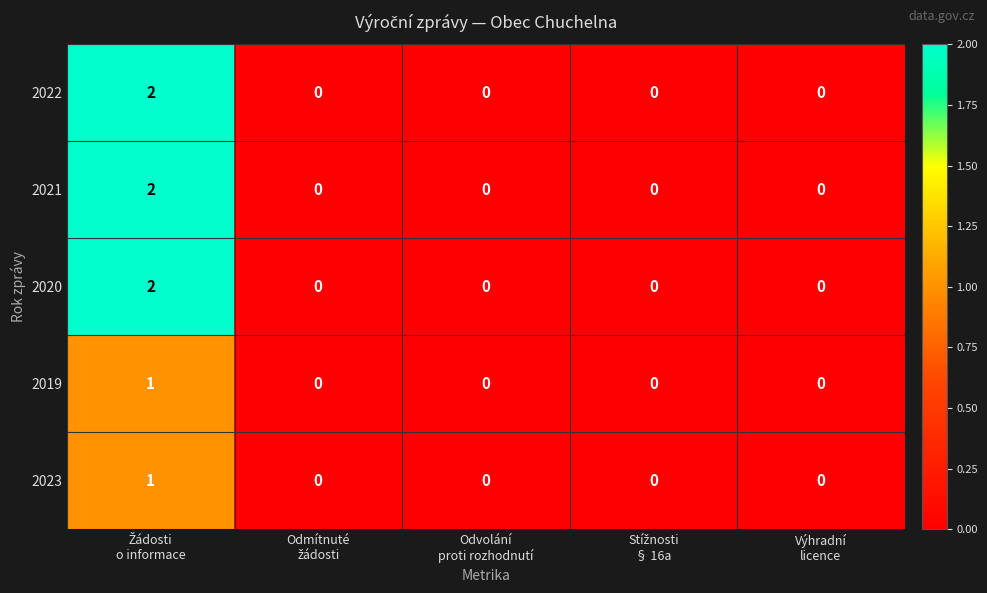

How many 2021 values are between 0 and 1?

4